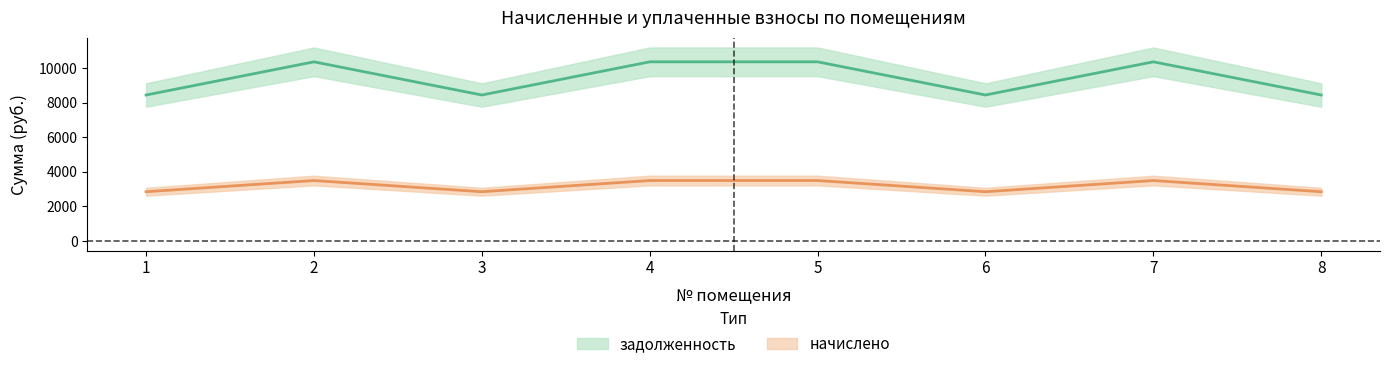

What is the greatest value displayed?

10368.0